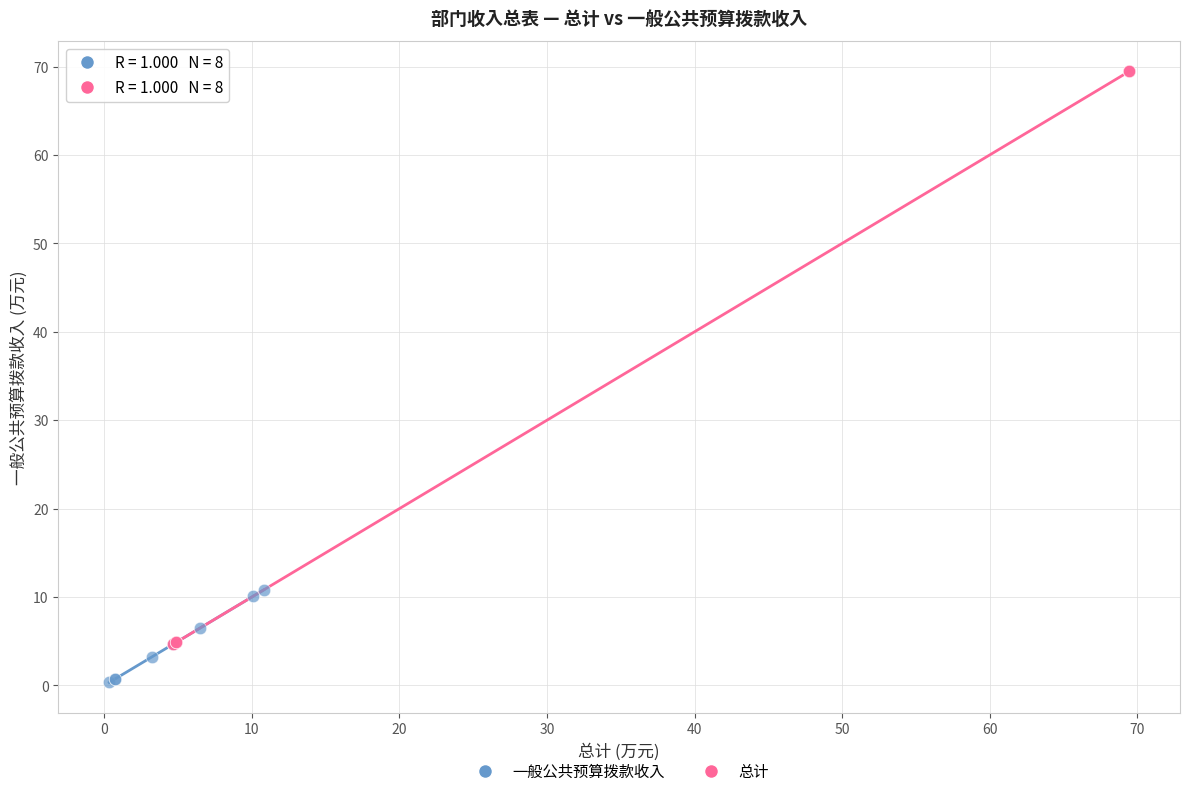

Which series reaches the maximum Y coordinate?

总计